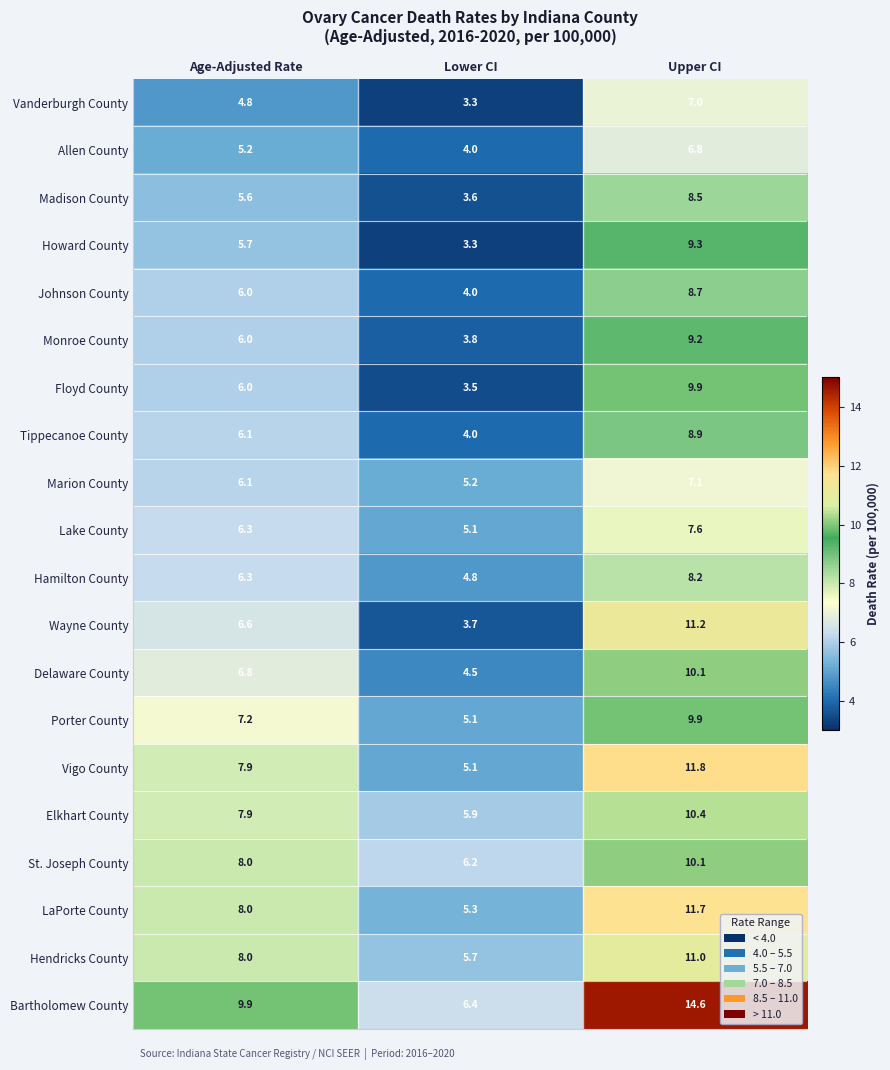

Is the value of Floyd County at Upper CI greater than the value of Lake County at Upper CI?

Yes